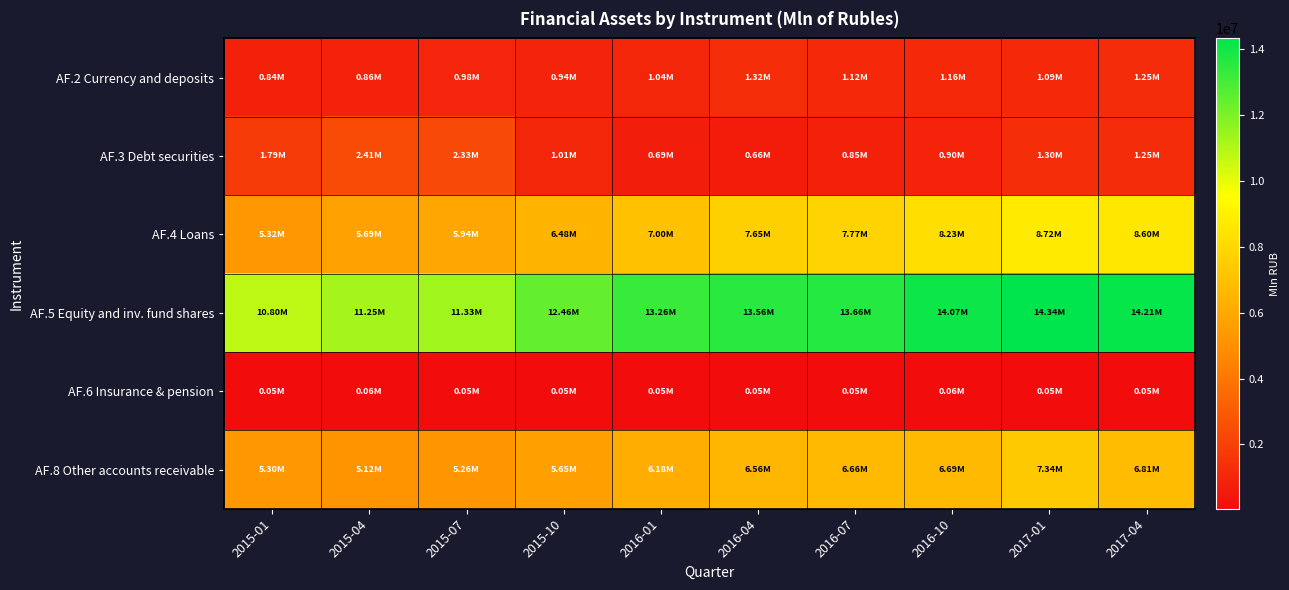

Reading left to right, extract all data points from this chart.

AF.2 Currency and deposits: 2015-01=840953	2015-04=856750	2015-07=979230	2015-10=941744	2016-01=1037651	2016-04=1319265	2016-07=1124509	2016-10=1158401	2017-01=1085733	2017-04=1253722
AF.3 Debt securities: 2015-01=1794125	2015-04=2413585	2015-07=2334045	2015-10=1011315	2016-01=685297	2016-04=656687	2016-07=845250	2016-10=895803	2017-01=1301019	2017-04=1249110
AF.4 Loans: 2015-01=5317925	2015-04=5692442	2015-07=5941002	2015-10=6483676	2016-01=7000017	2016-04=7645812	2016-07=7771873	2016-10=8228662	2017-01=8724725	2017-04=8598037
AF.5 Equity and inv. fund shares: 2015-01=10797961	2015-04=11250265	2015-07=11332726	2015-10=12464522	2016-01=13255880	2016-04=13558387	2016-07=13661154	2016-10=14070168	2017-01=14336968	2017-04=14208097
AF.6 Insurance & pension: 2015-01=50270	2015-04=55545	2015-07=54427	2015-10=54985	2016-01=50181	2016-04=53144	2016-07=53037	2016-10=55448	2017-01=51084	2017-04=46008
AF.8 Other accounts receivable: 2015-01=5303323	2015-04=5121754	2015-07=5261034	2015-10=5654595	2016-01=6177732	2016-04=6563373	2016-07=6663851	2016-10=6686370	2017-01=7336963	2017-04=6813604